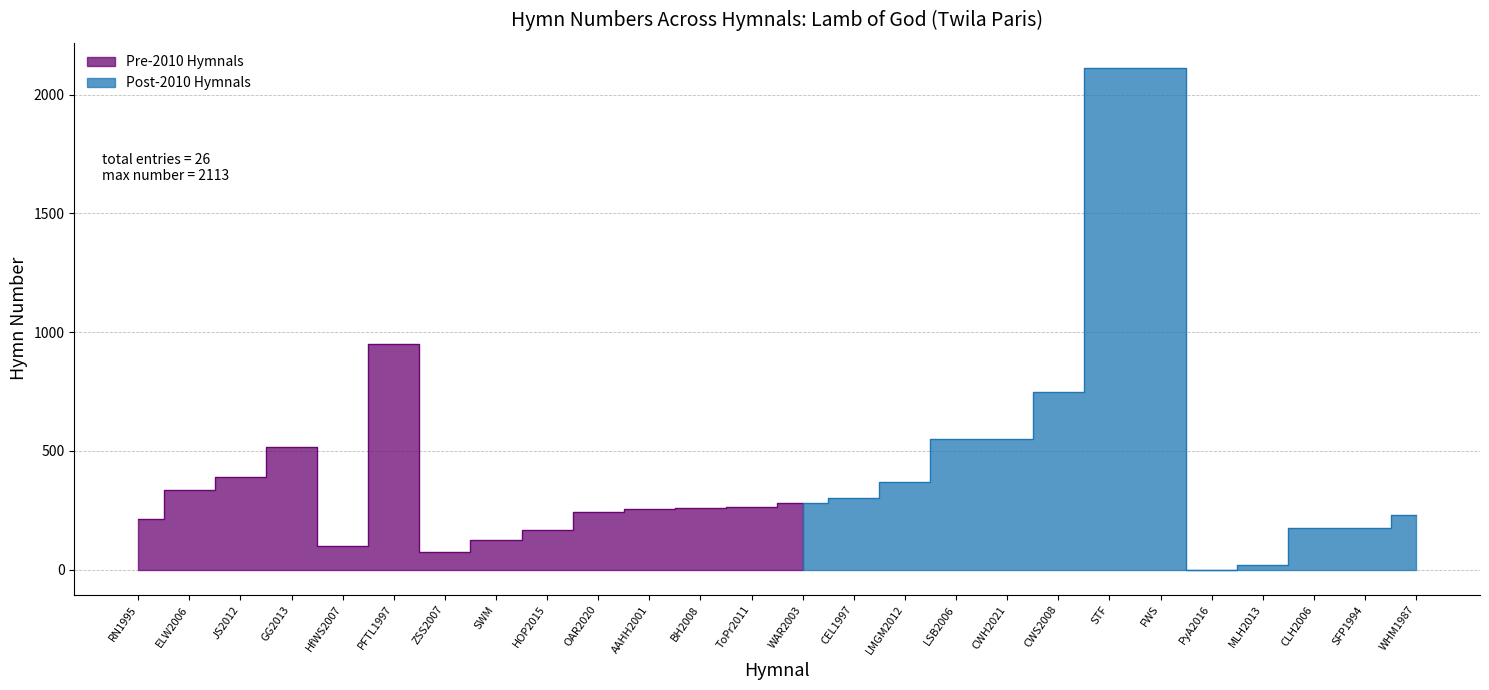

True or false: the data shows 74 at ZSS2007.

True